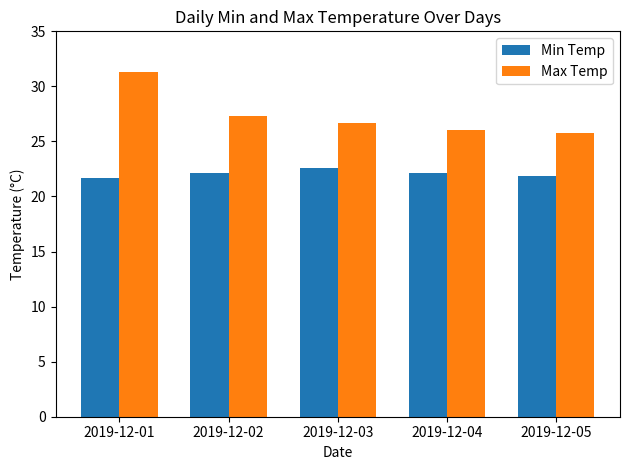

How many categories are shown in the chart?

5